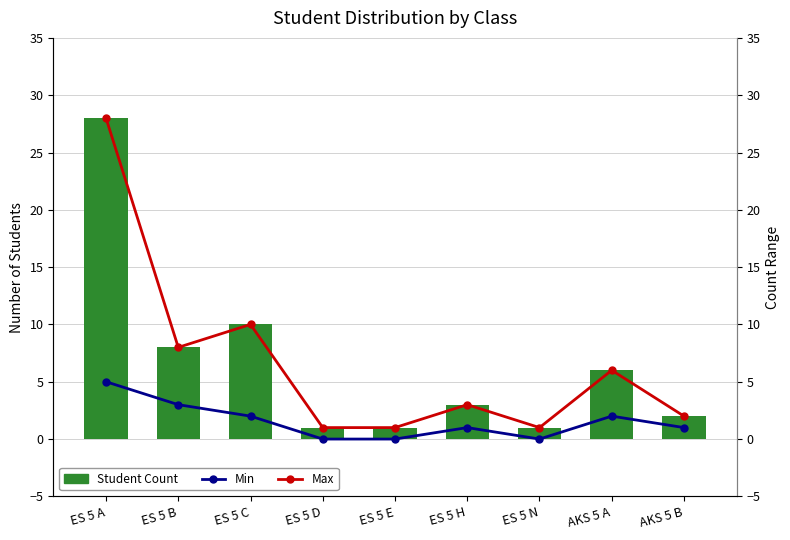

Is it true that Student Count equals 0 at ES 5 E?

False